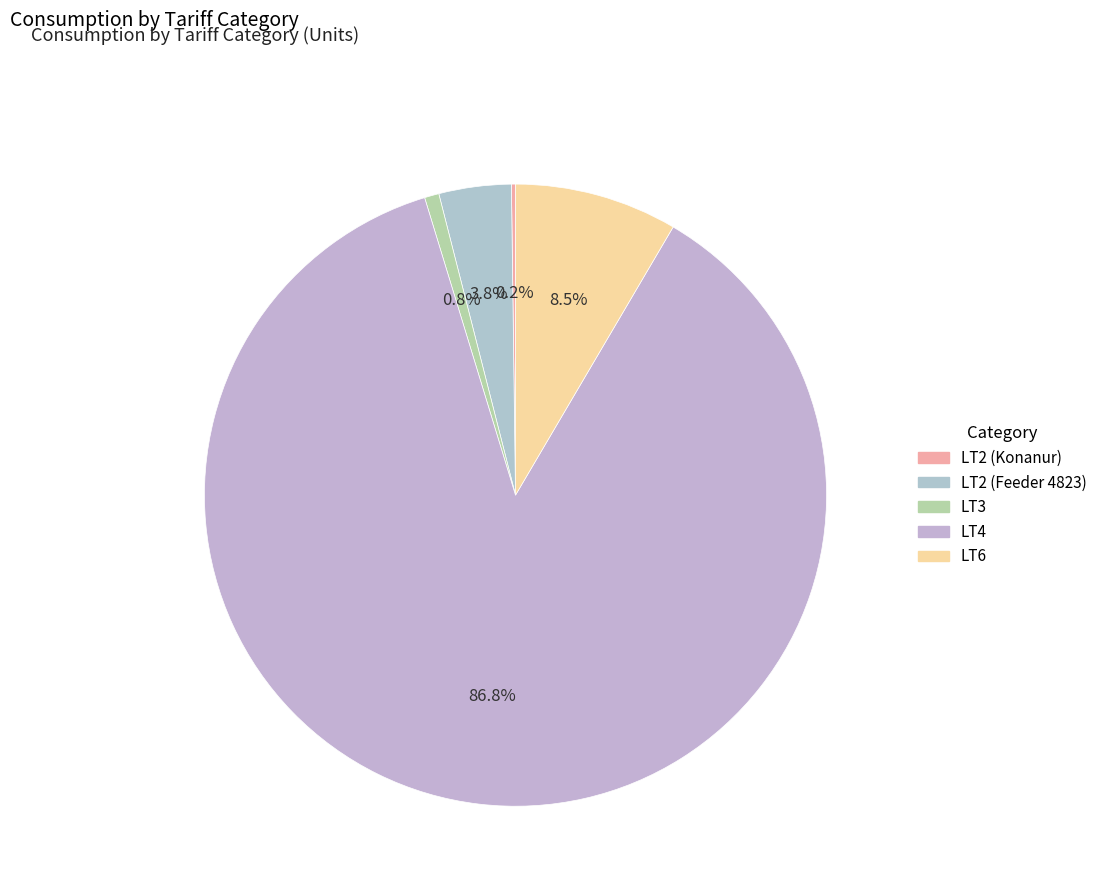

How many segments does this pie chart have?

5